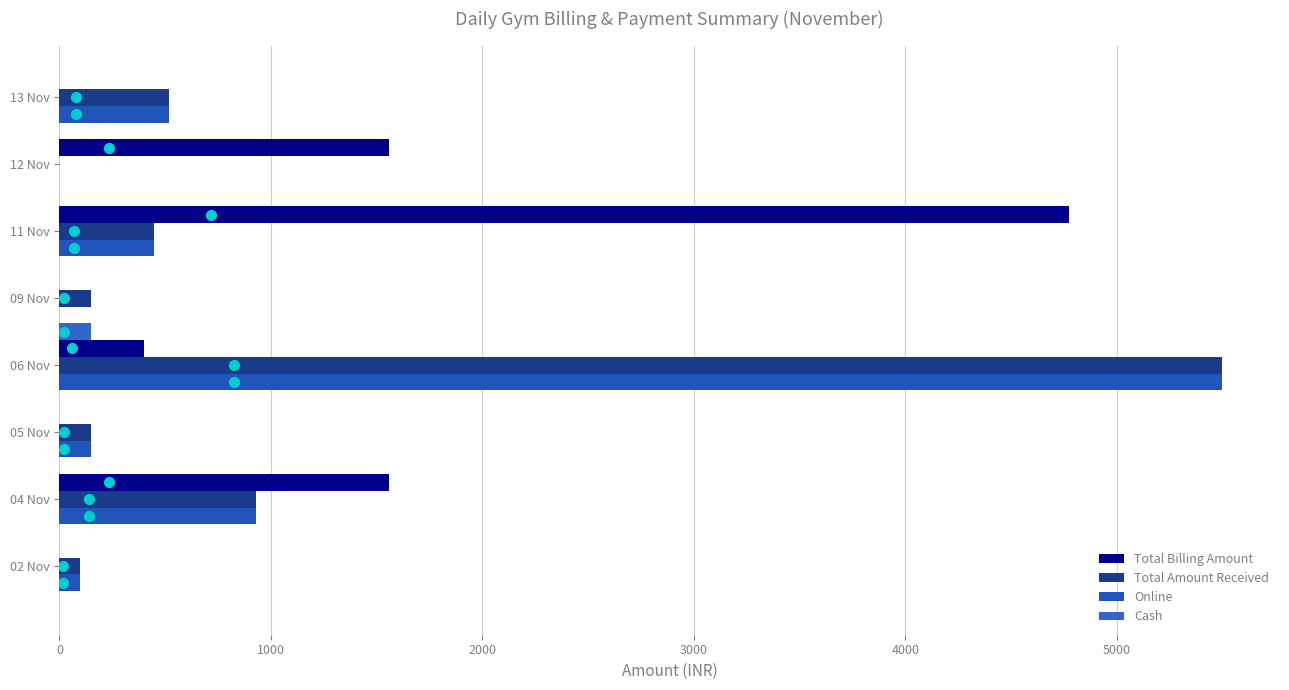

At how many categories does at least one series exceed 3978?

2